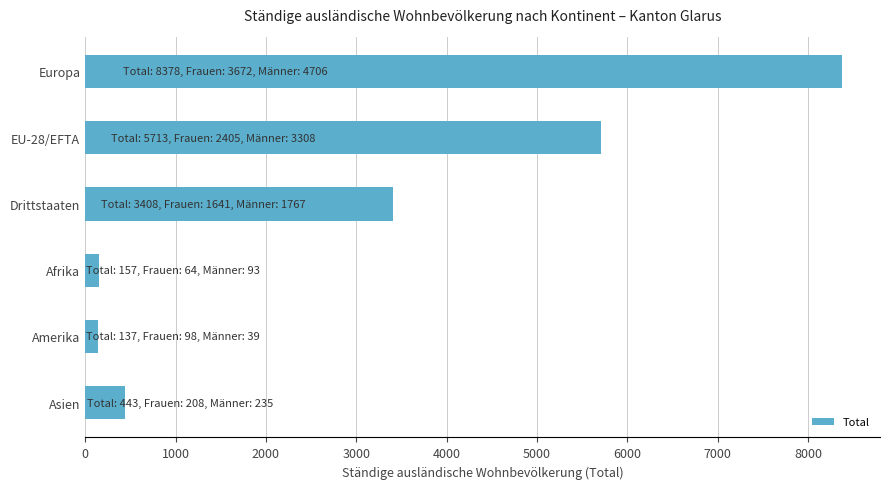

Between Europa and Drittstaaten, which is larger?

Europa